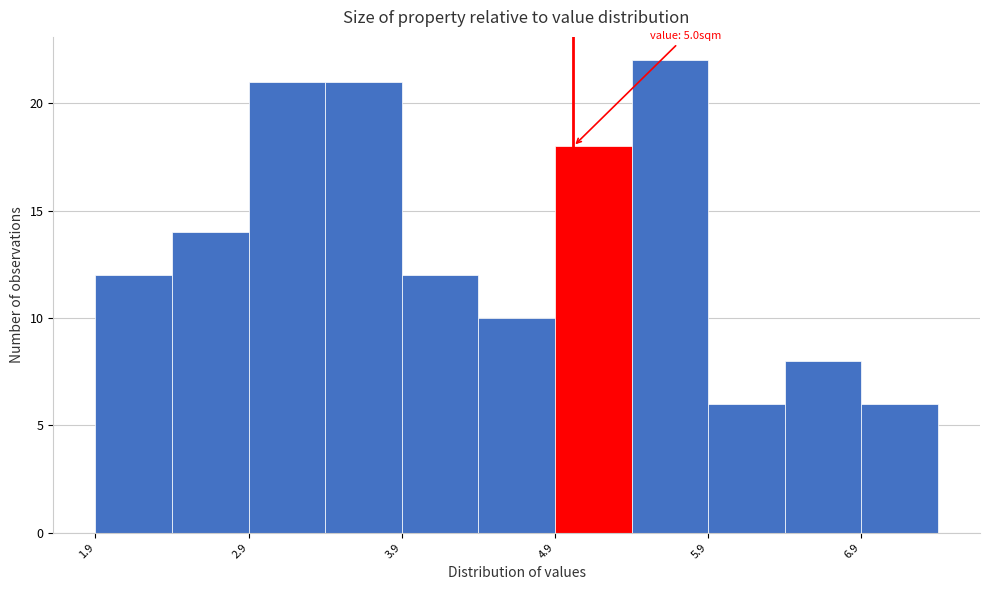

Which range on the x-axis has the tallest bar?

5.38 to 5.88